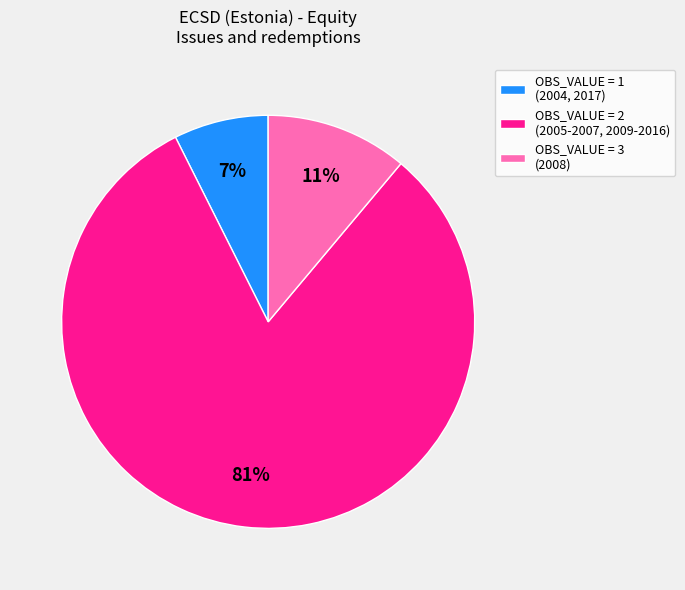

What is the largest slice in the pie chart?

OBS_VALUE = 2 (2005-2007, 2009-2016)